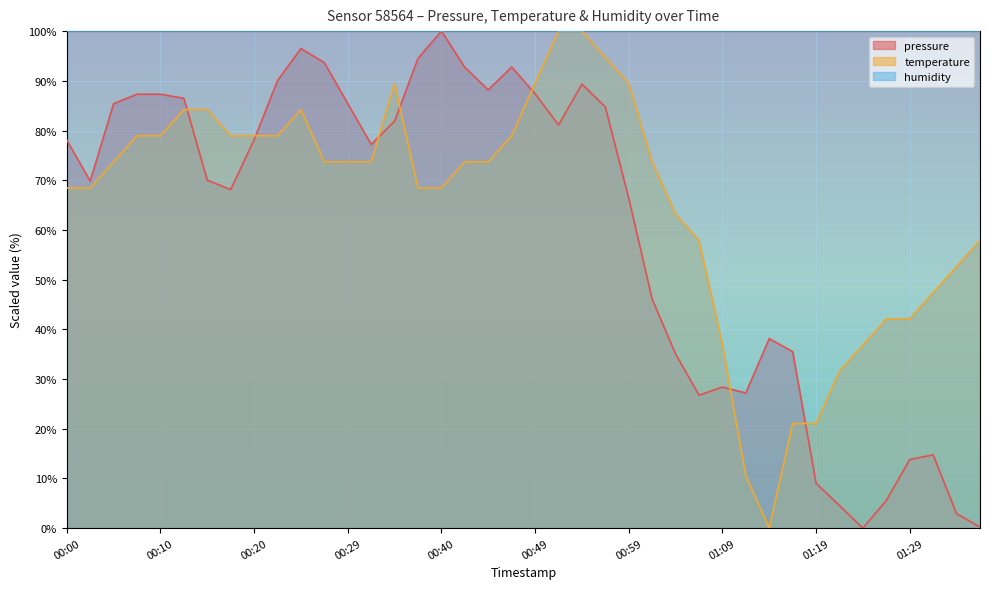

Which series changed the most between 00:40 and 01:19?

pressure